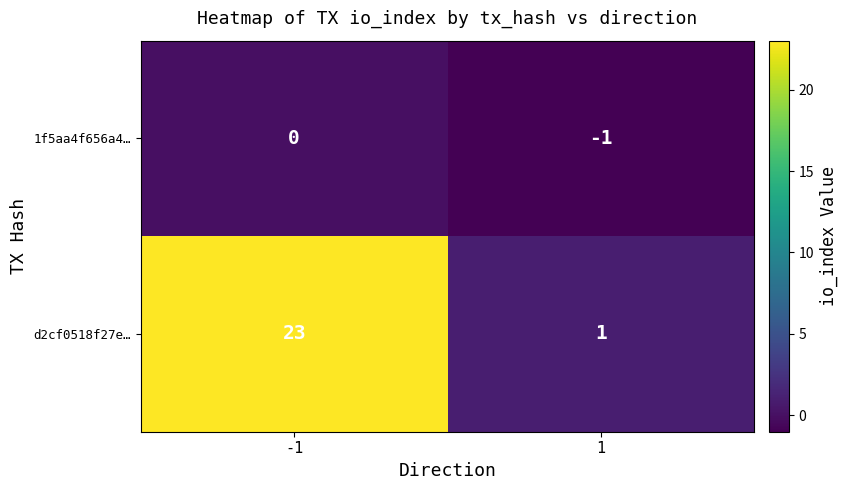

Between -1 and 1, which series saw the biggest shift?

d2cf0518f27e…